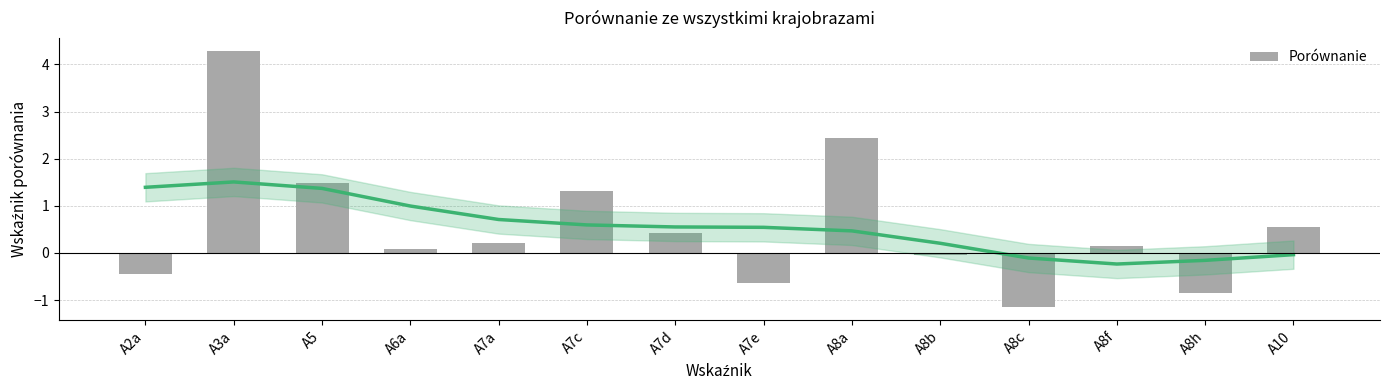

What is the smallest value displayed?

-1.2